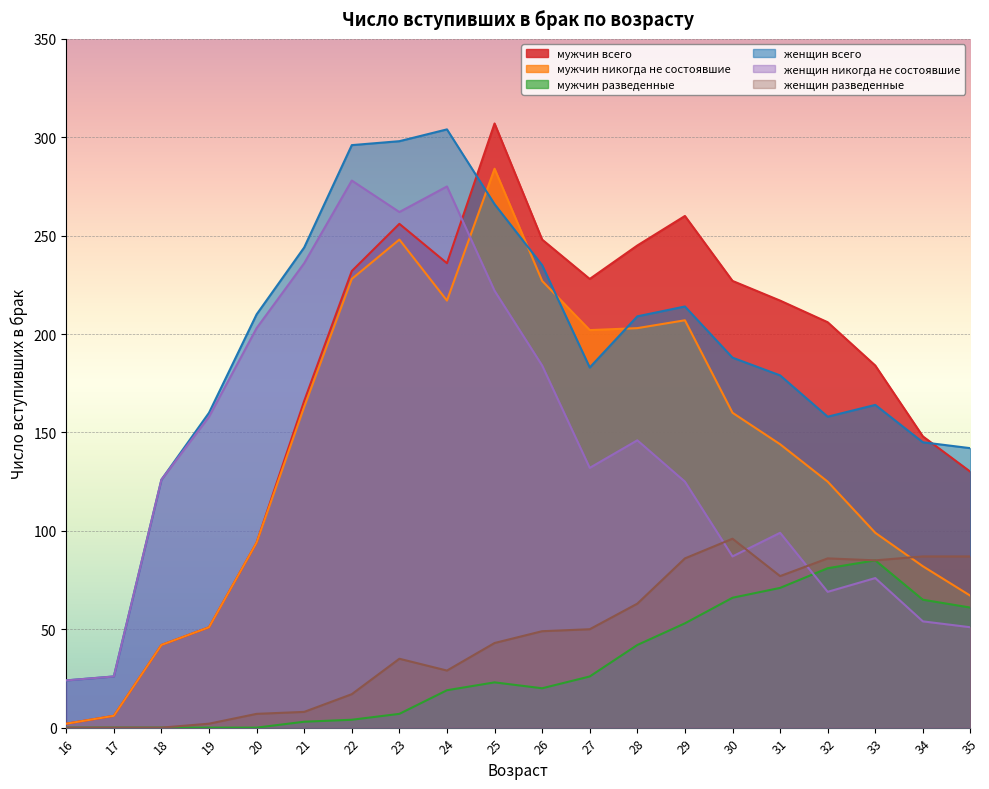

Reading right to left, transcribe all the data shown in this chart.

мужчин всего: 130	148	184	206	217	227	260	245	228	248	307	236	256	232	166	94	51	42	6	2
мужчин никогда не состоявшие: 67	82	99	125	144	160	207	203	202	227	284	217	248	228	163	94	51	42	6	2
мужчин разведенные: 61	65	85	81	71	66	53	42	26	20	23	19	7	4	3	0	0	0	0	0
женщин всего: 142	145	164	158	179	188	214	209	183	235	266	304	298	296	244	210	160	126	26	24
женщин никогда не состоявшие: 51	54	76	69	99	87	125	146	132	184	222	275	262	278	236	203	158	126	26	24
женщин разведенные: 87	87	85	86	77	96	86	63	50	49	43	29	35	17	8	7	2	0	0	0